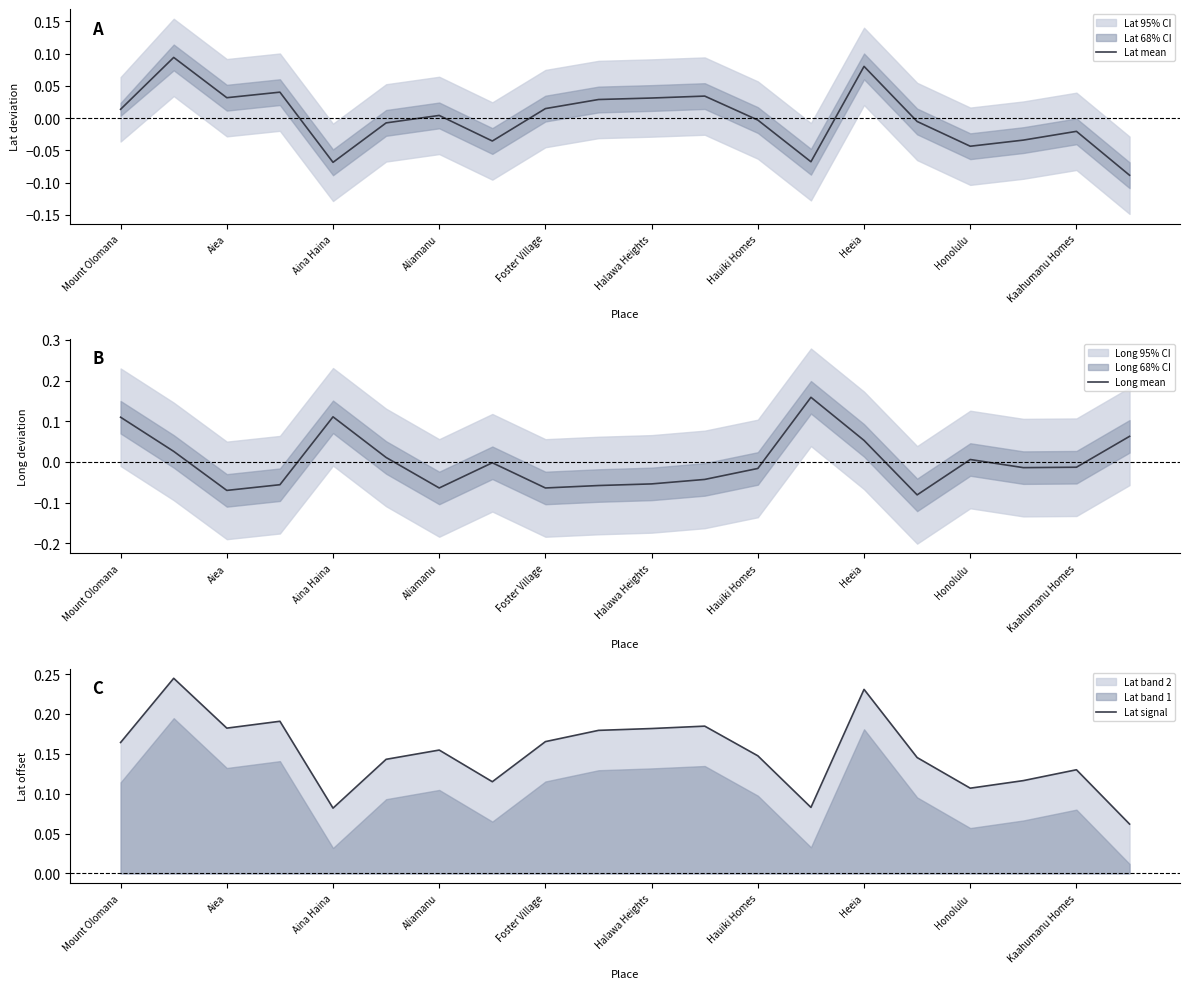

How many lines are shown in the chart?

3